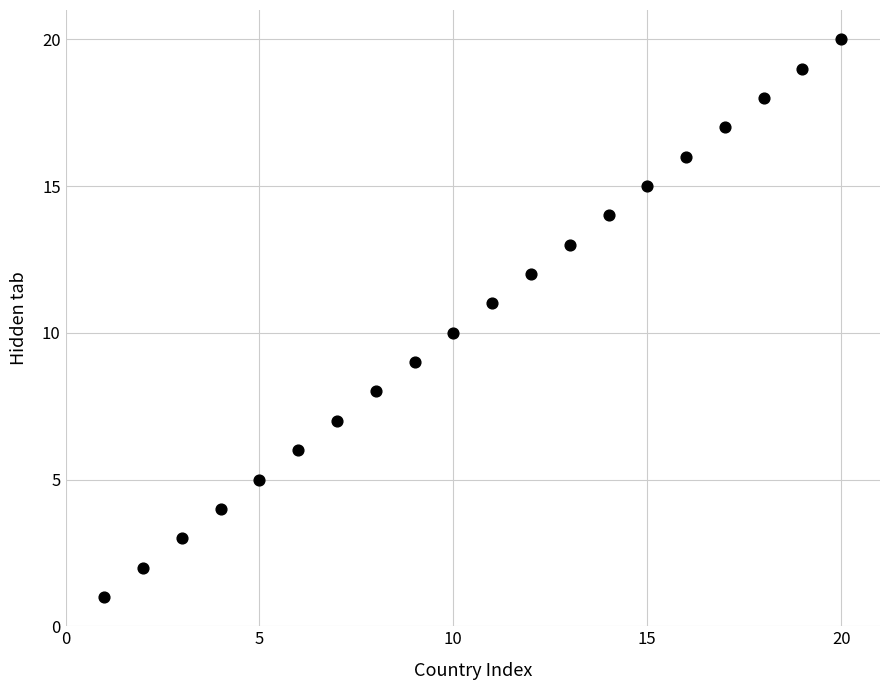

What is the range of Y values (max minus min)?

19